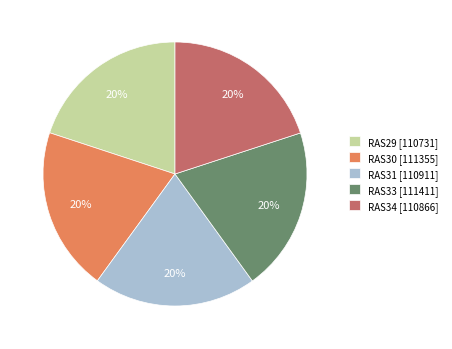

True or false: RAS30 [111355] accounts for 20% of the total.

True